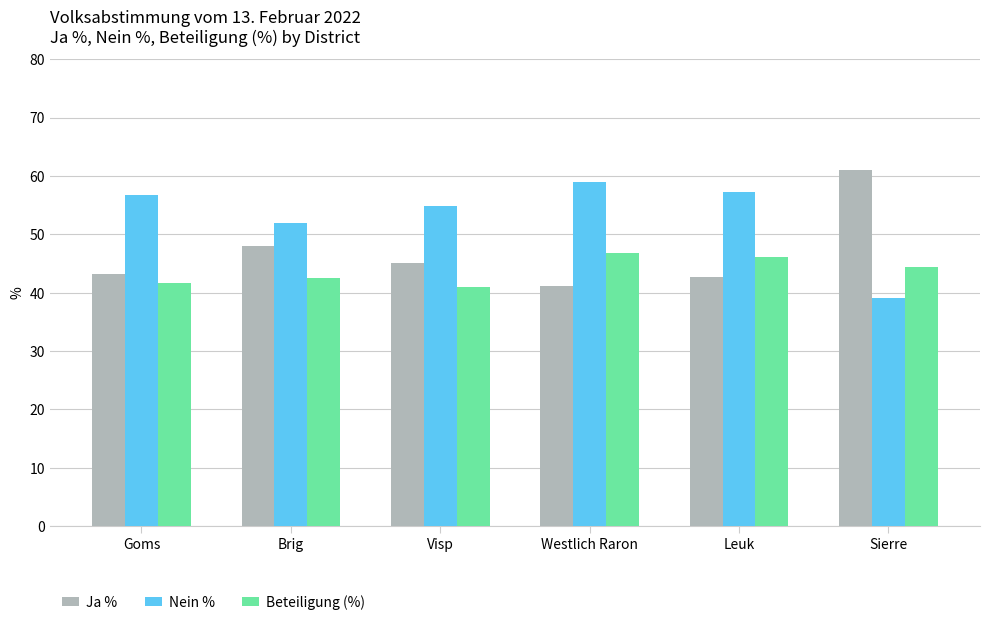

What is the sum of all Ja % values?

281.0